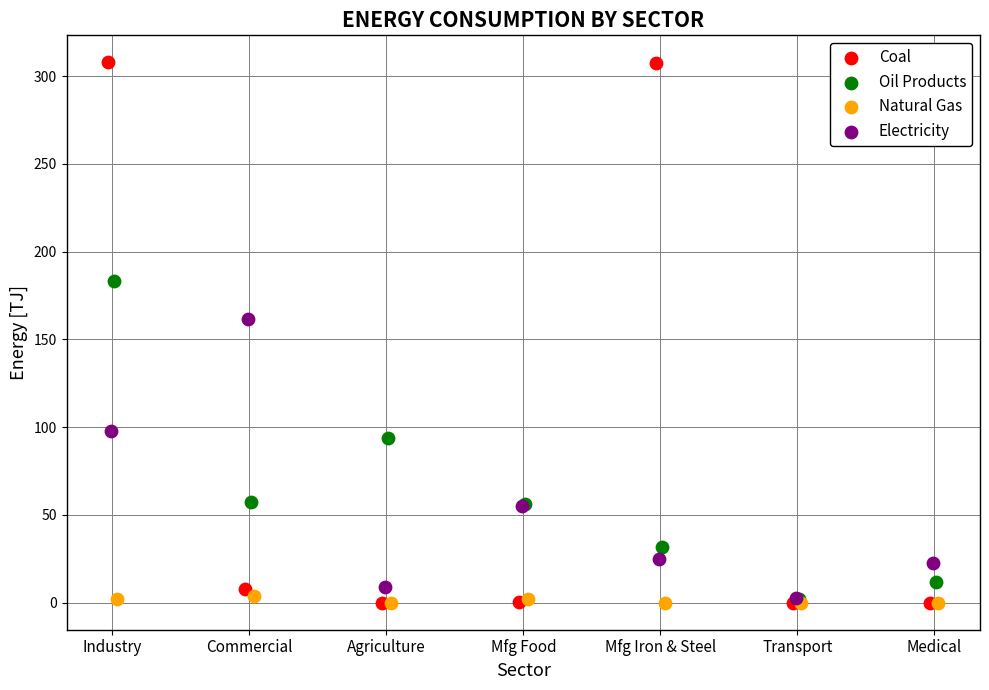

Which series has the widest spread of Y values?

Coal